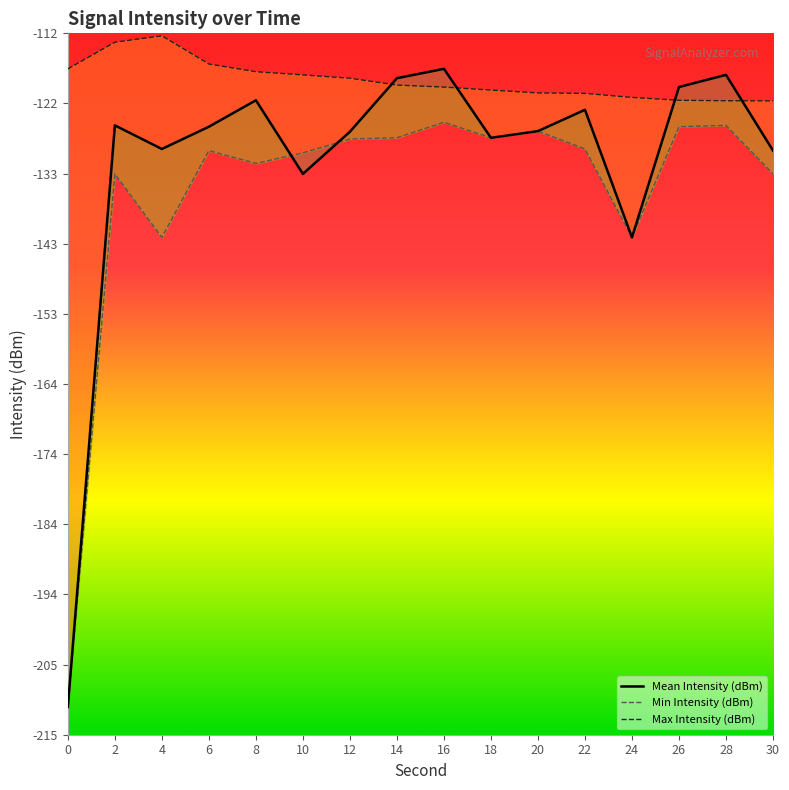

Which series has the widest spread of values?

Mean Intensity (dBm)